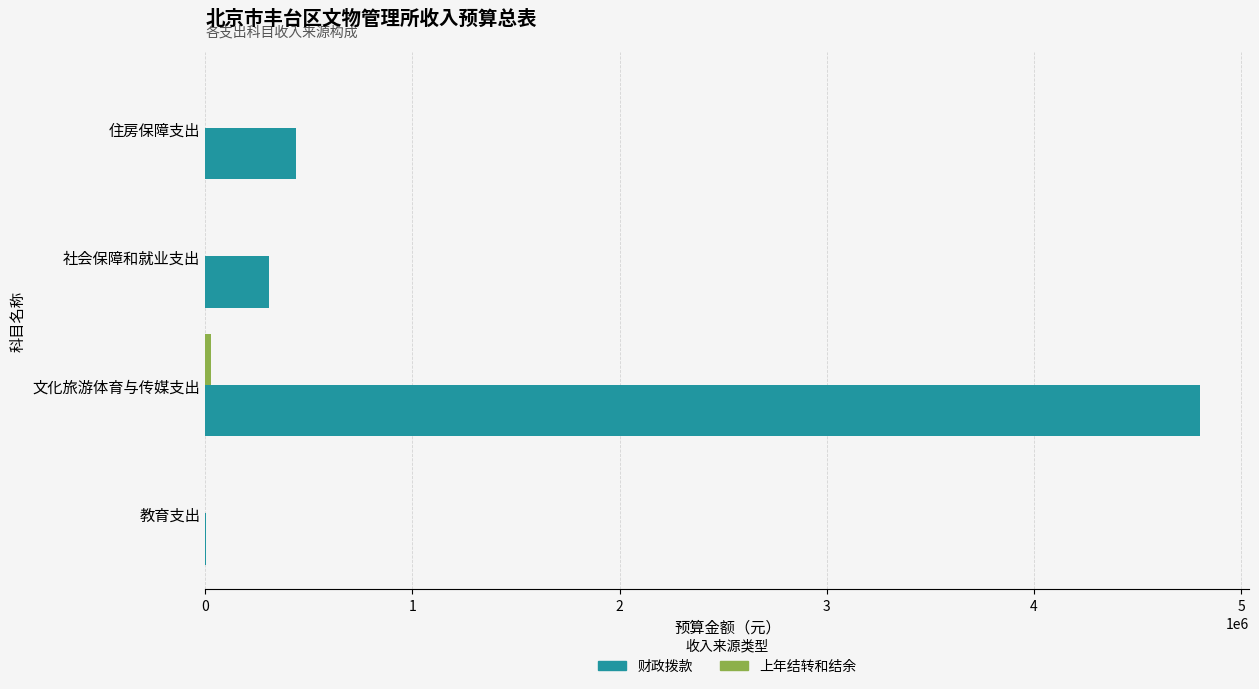

Which series changed the most between 教育支出 and 住房保障支出?

财政拨款